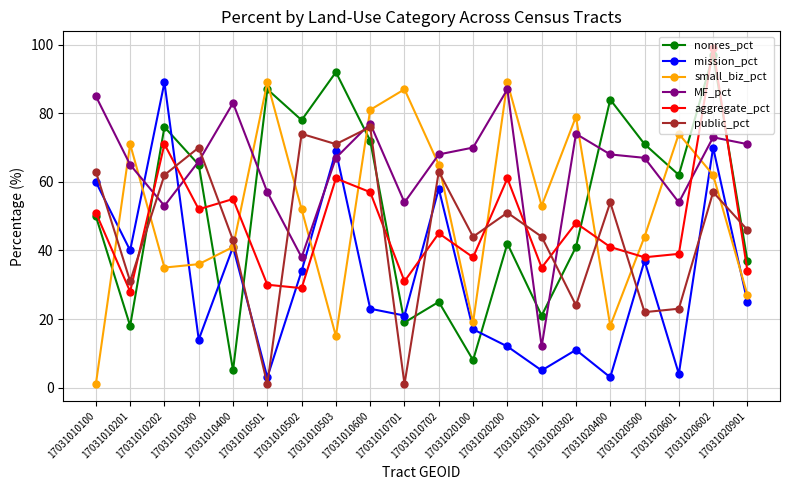

What is the difference between the maximum and minimum values in the small_biz_pct series?

88